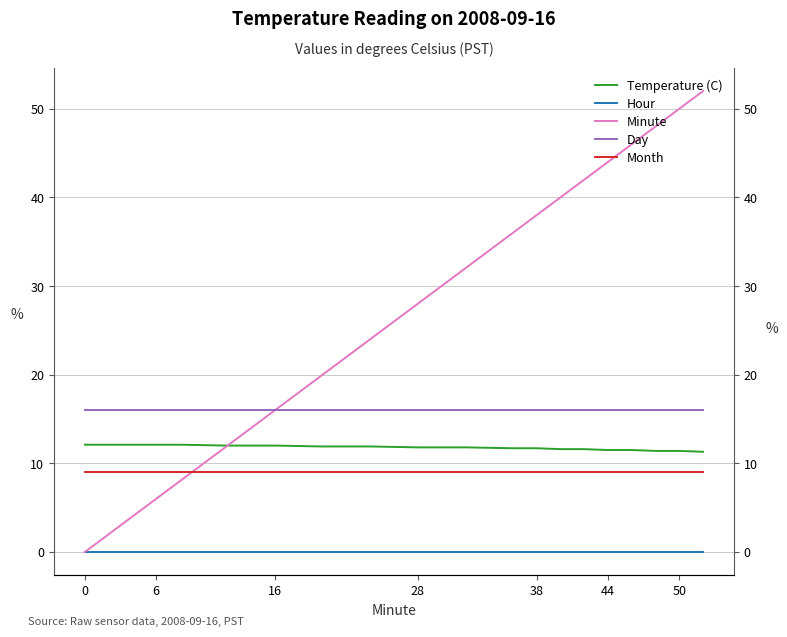

What is the maximum value shown in the chart?

52.0